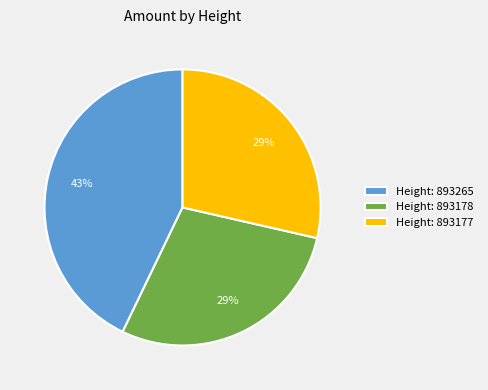

Which slice is the largest?

Height: 893265